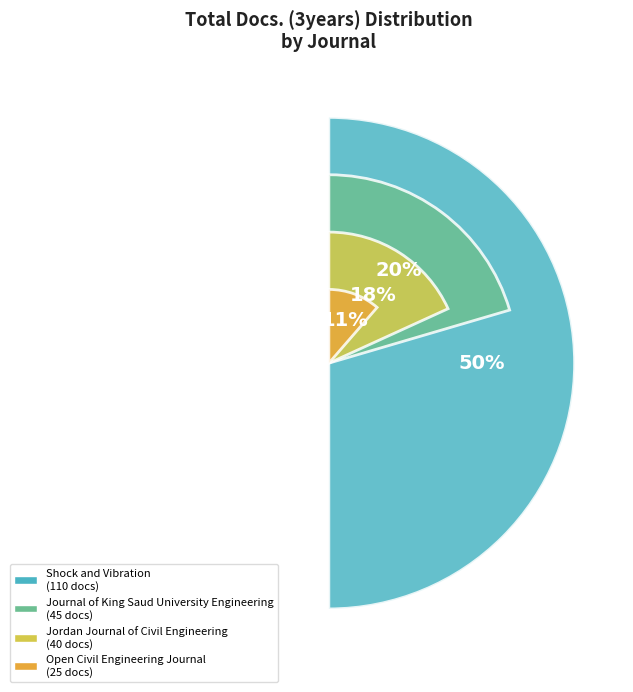

To the nearest percent, what portion does Shock and Vibration represent?

50%